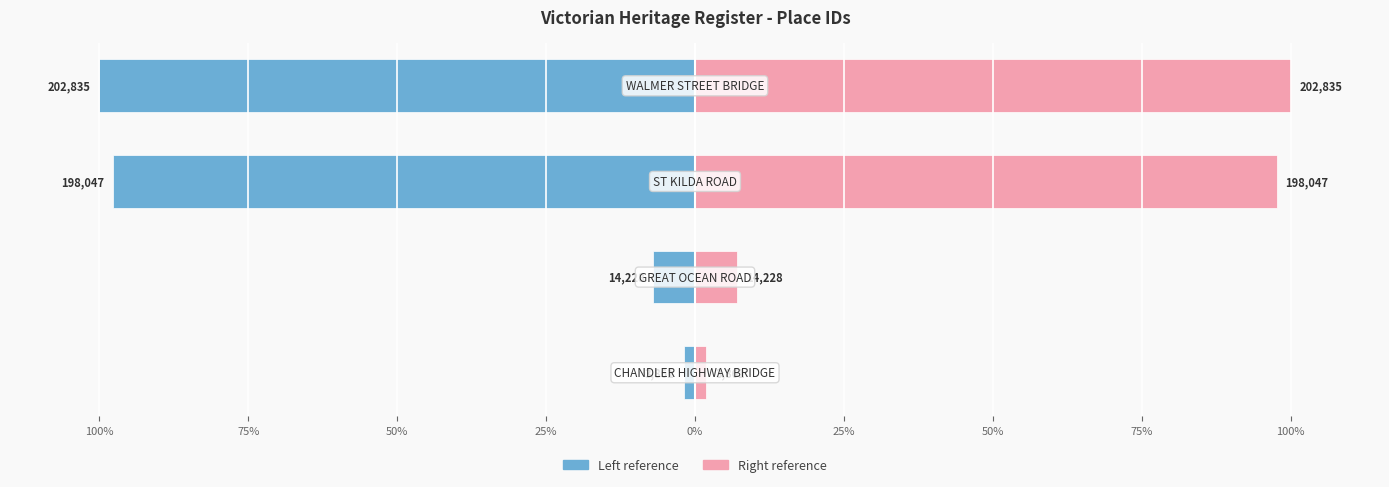

At how many categories does at least one series exceed 74?

2